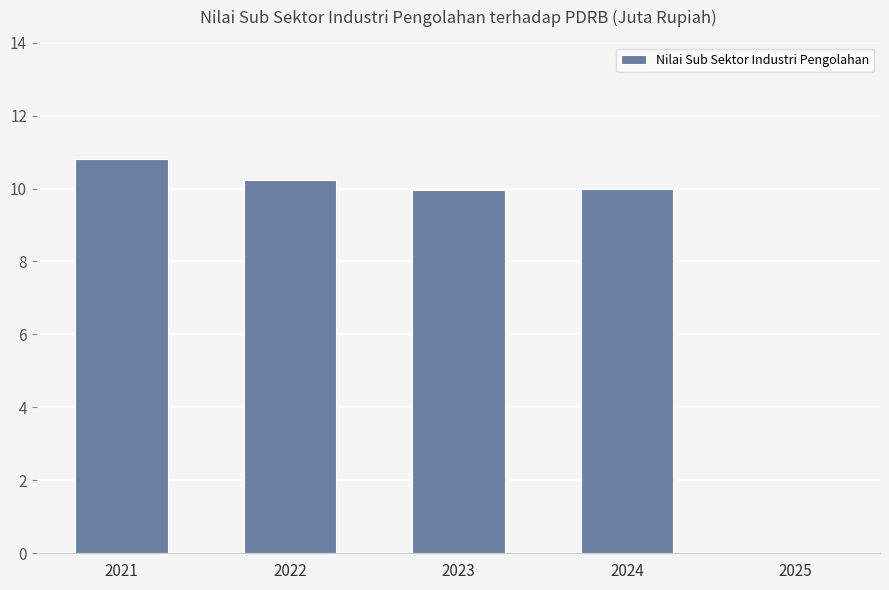

True or false: the data shows -4.6 at 2025.

False